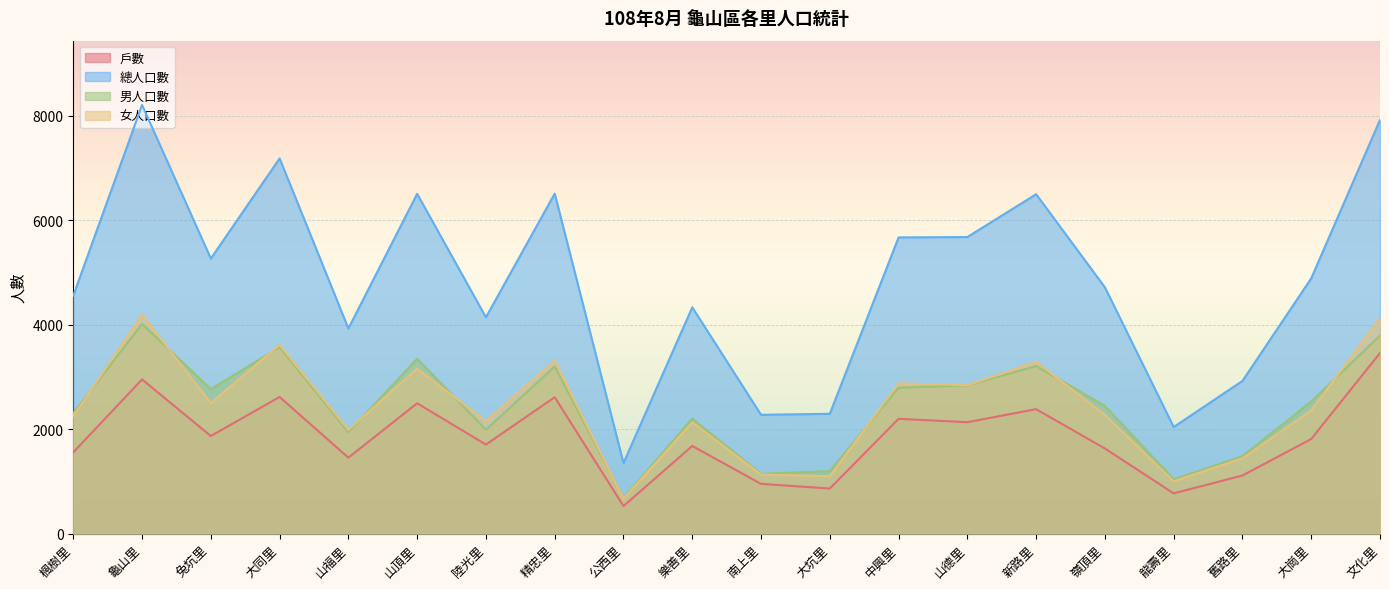

What is the greatest value displayed?

8210